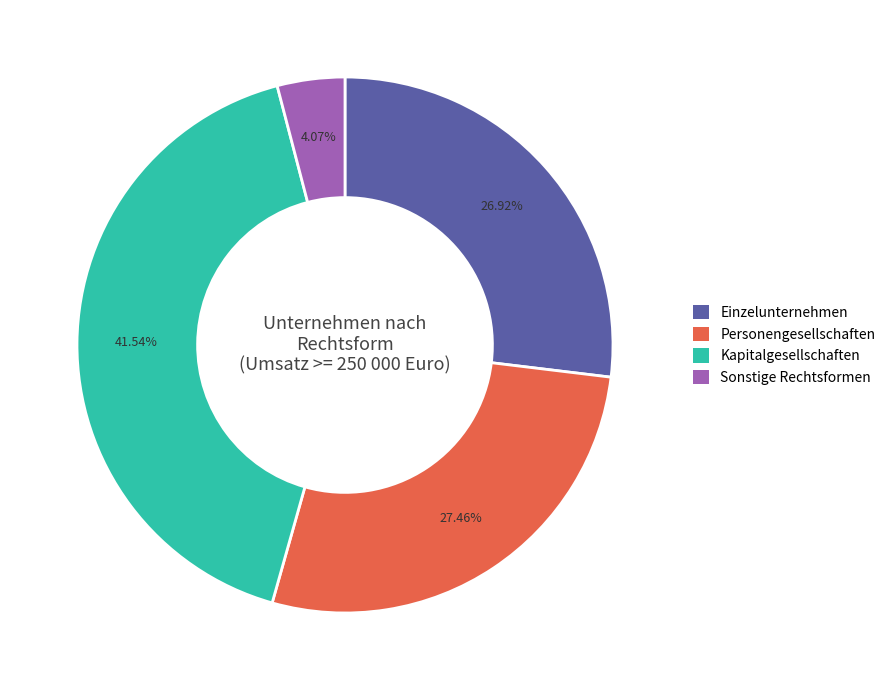

To the nearest percent, what is the difference between the Kapitalgesellschaften and Personengesellschaften slice percentages?

14%